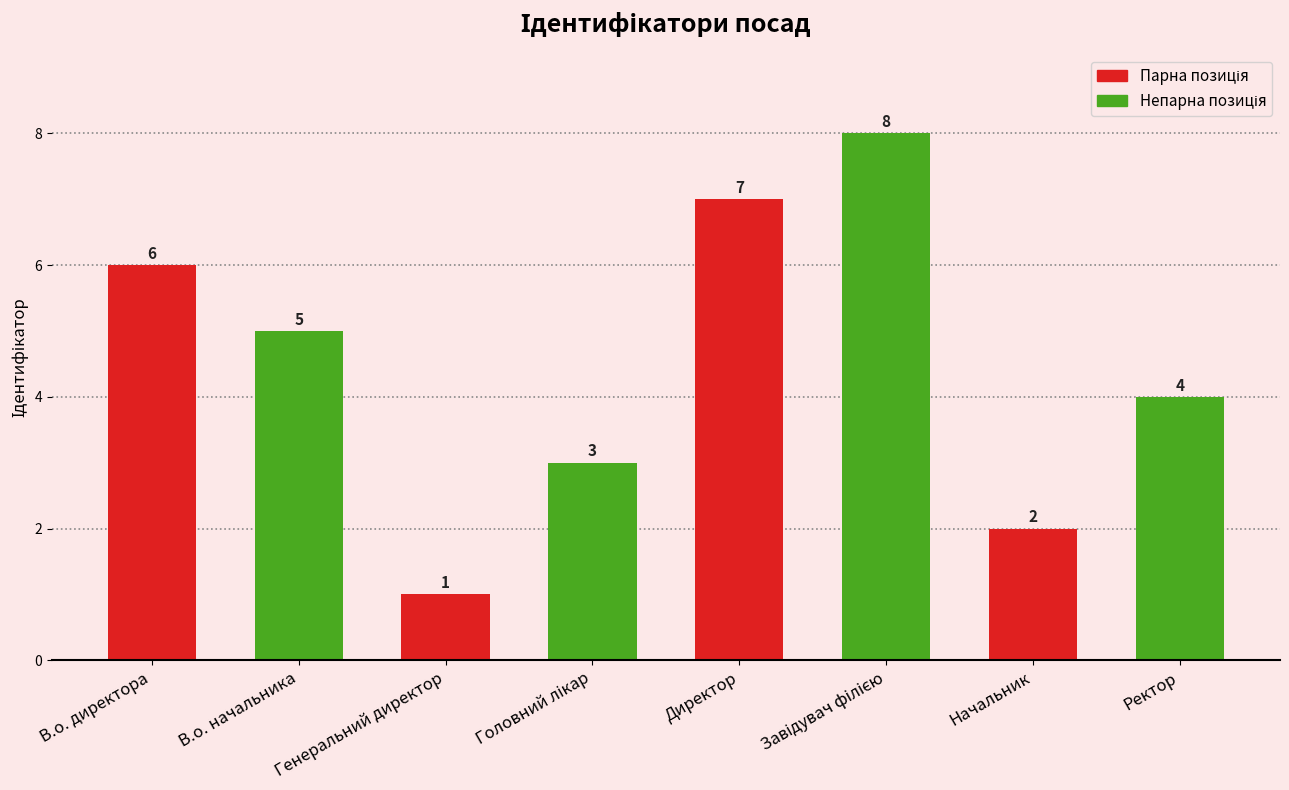

True or false: the data shows 7 at Директор.

True